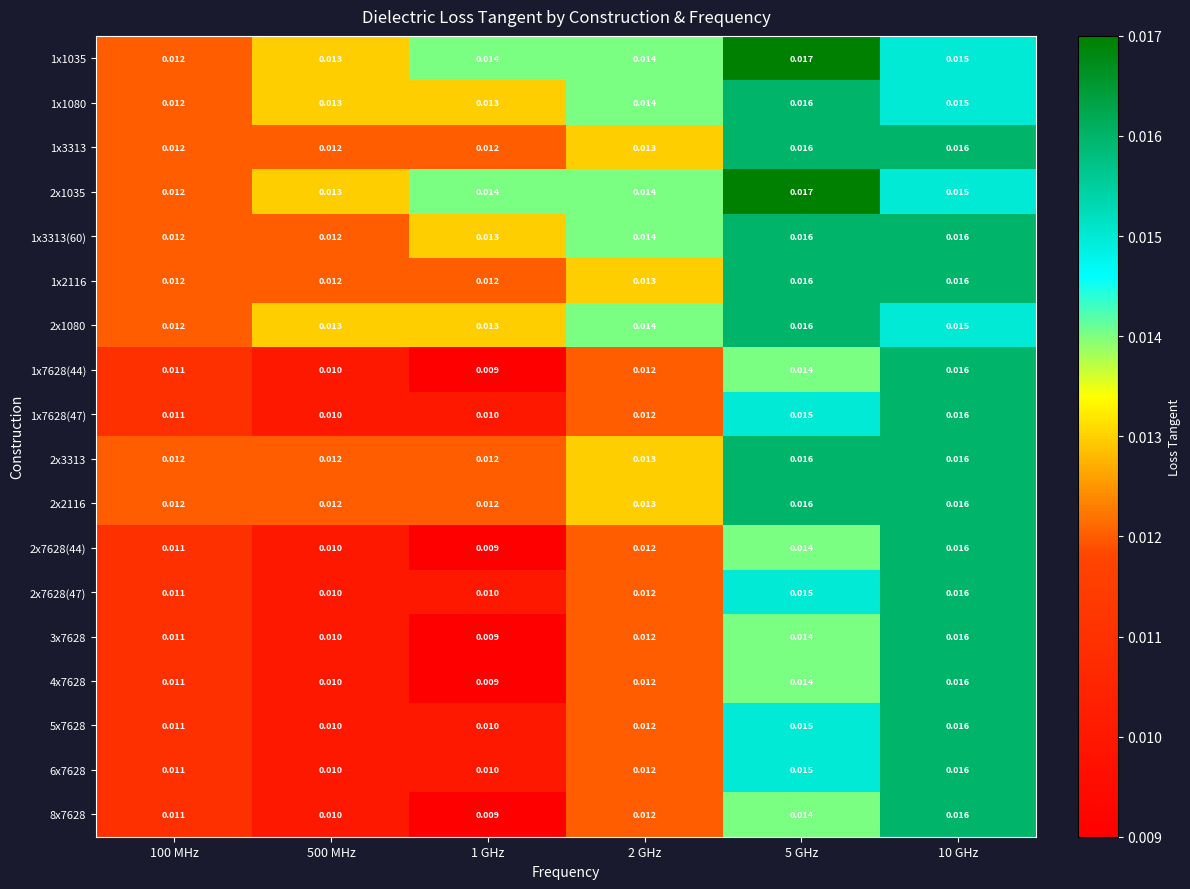

Is the value of 2x7628(47) at 5 GHz greater than the value of 1x7628(44) at 500 MHz?

Yes